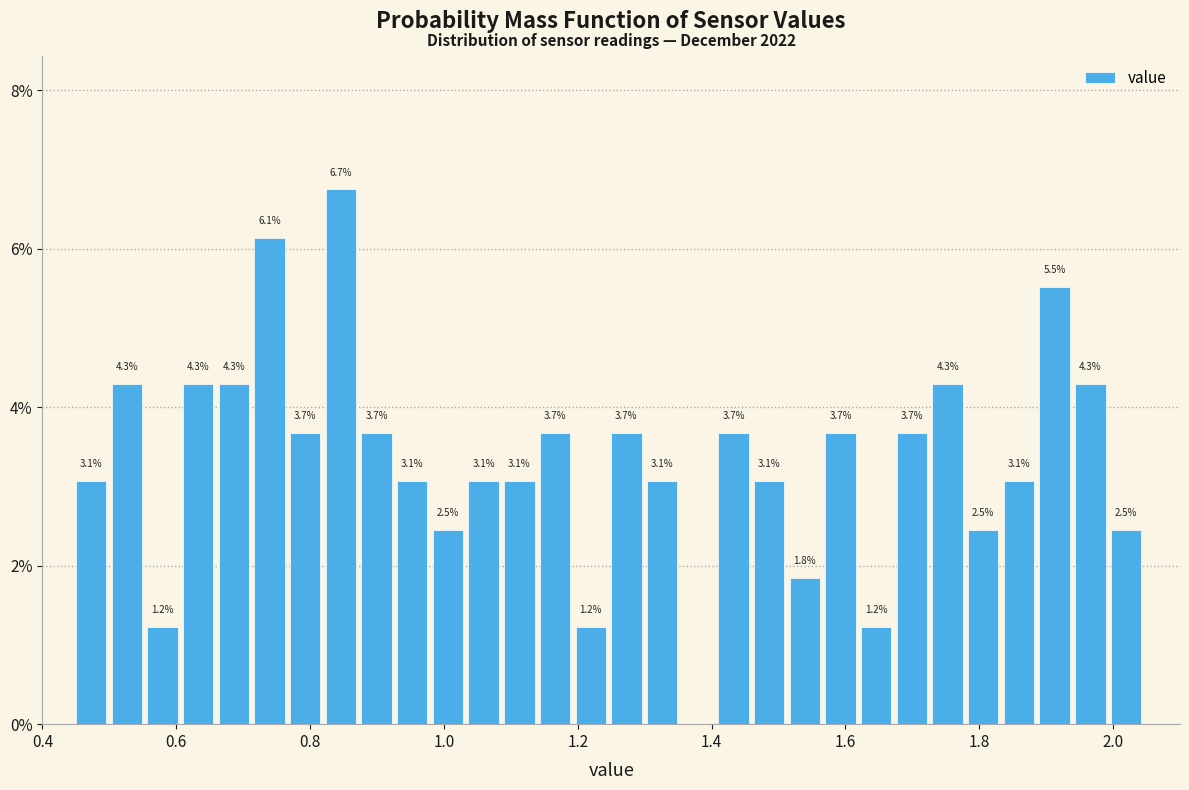

Around what value on the x-axis is the tallest bar? Give the approximate position of its centre, as read against the axis.

0.84